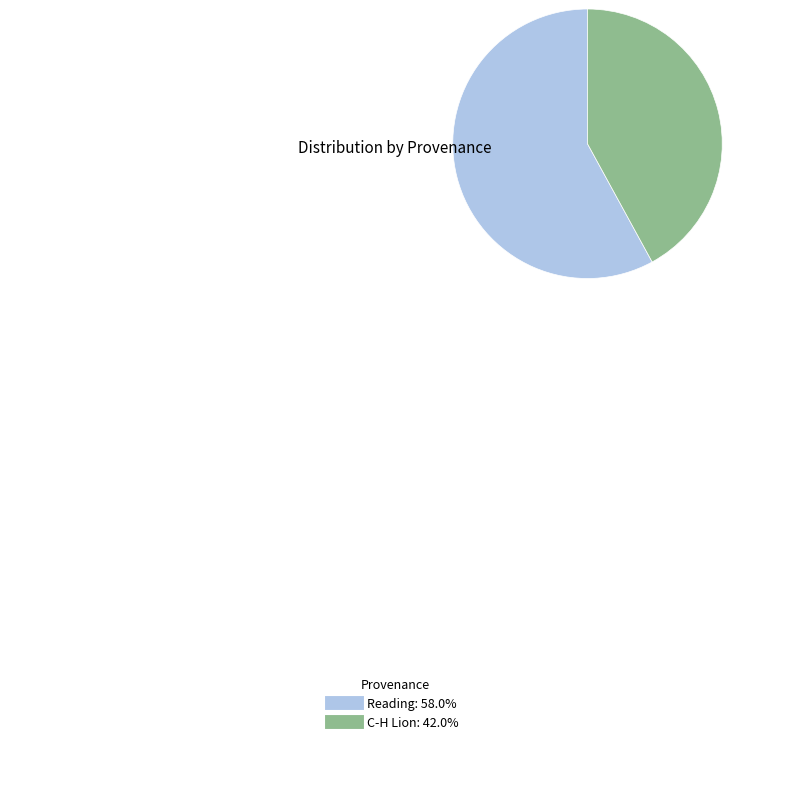

Does any single category account for the majority?

Yes